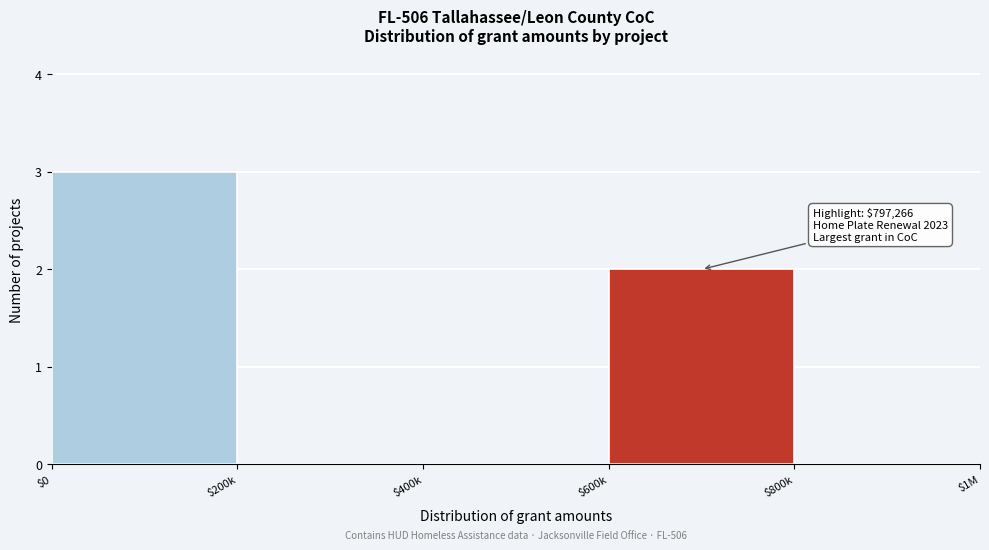

Is it true that the value at $0 is 3?

True